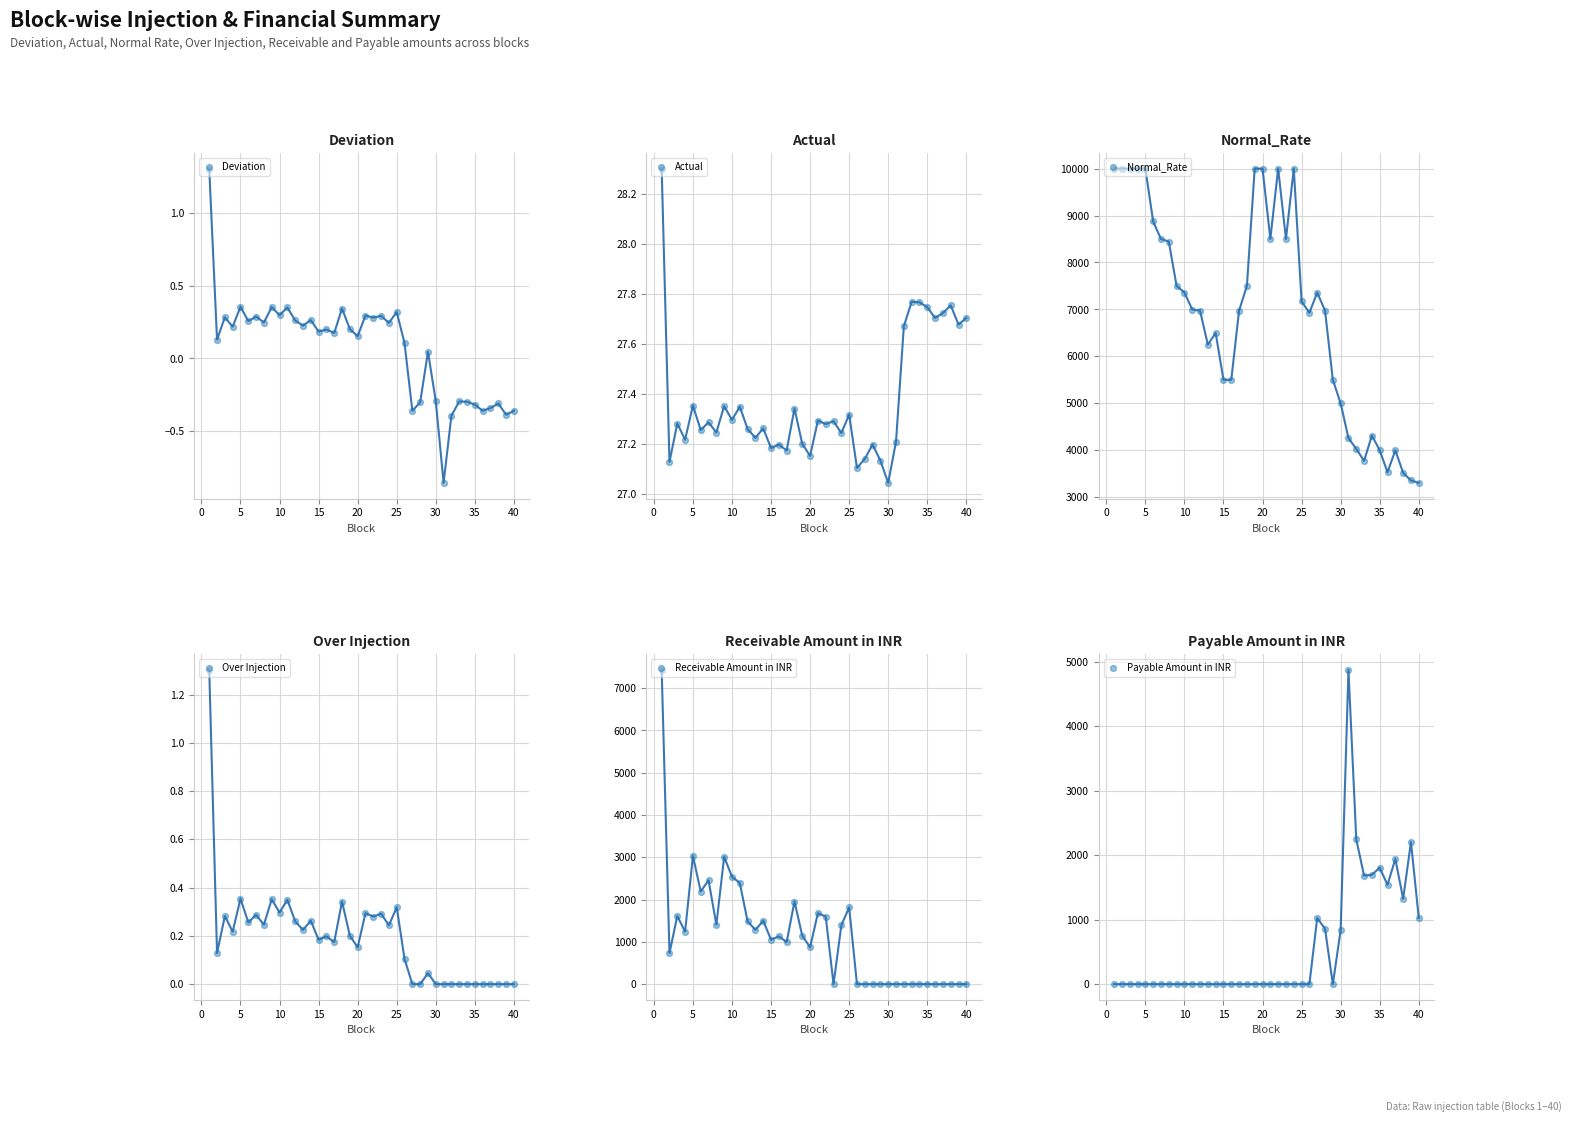

At how many categories does at least one series exceed 5002?

29